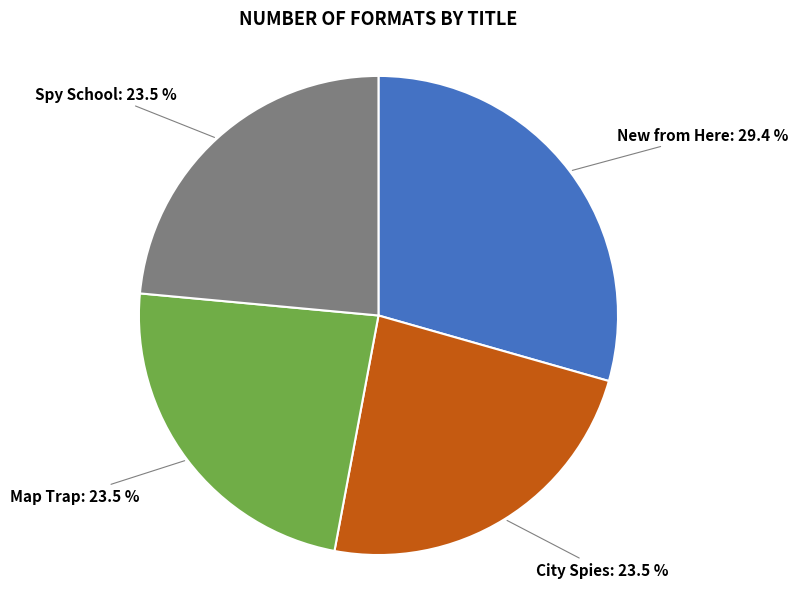

Count the number of slices in the pie.

4